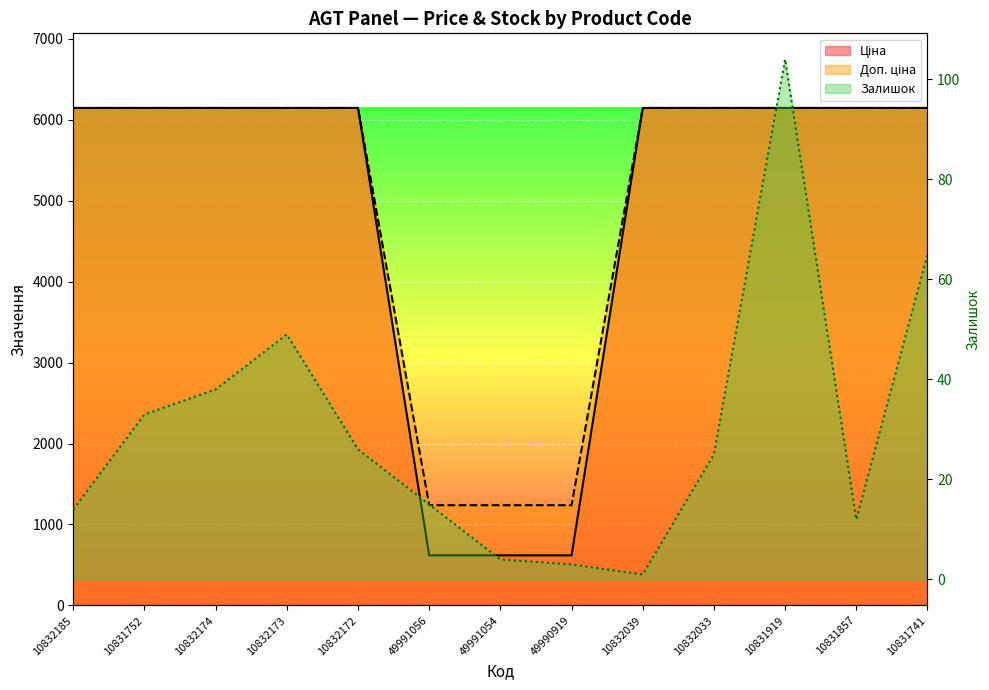

Reading left to right, transcribe all the data shown in this chart.

Ціна: 10832185=6143.2	10831752=6143.2	10832174=6143.2	10832173=6143.2	10832172=6143.2	49991056=1238.0	49991054=1238.0	49990919=1238.0	10832039=6143.2	10832033=6143.2	10831919=6143.2	10831857=6143.2	10831741=6143.2
Доп. ціна: 10832185=6143.2	10831752=6143.2	10832174=6143.2	10832173=6143.2	10832172=6143.2	49991056=618.9	49991054=618.9	49990919=618.9	10832039=6143.2	10832033=6143.2	10831919=6143.2	10831857=6143.2	10831741=6143.2
Залишок: 10832185=14.0	10831752=33.0	10832174=38.0	10832173=49.0	10832172=26.0	49991056=15.0	49991054=4.0	49990919=3.0	10832039=1.0	10832033=25.0	10831919=104.0	10831857=12.0	10831741=65.0